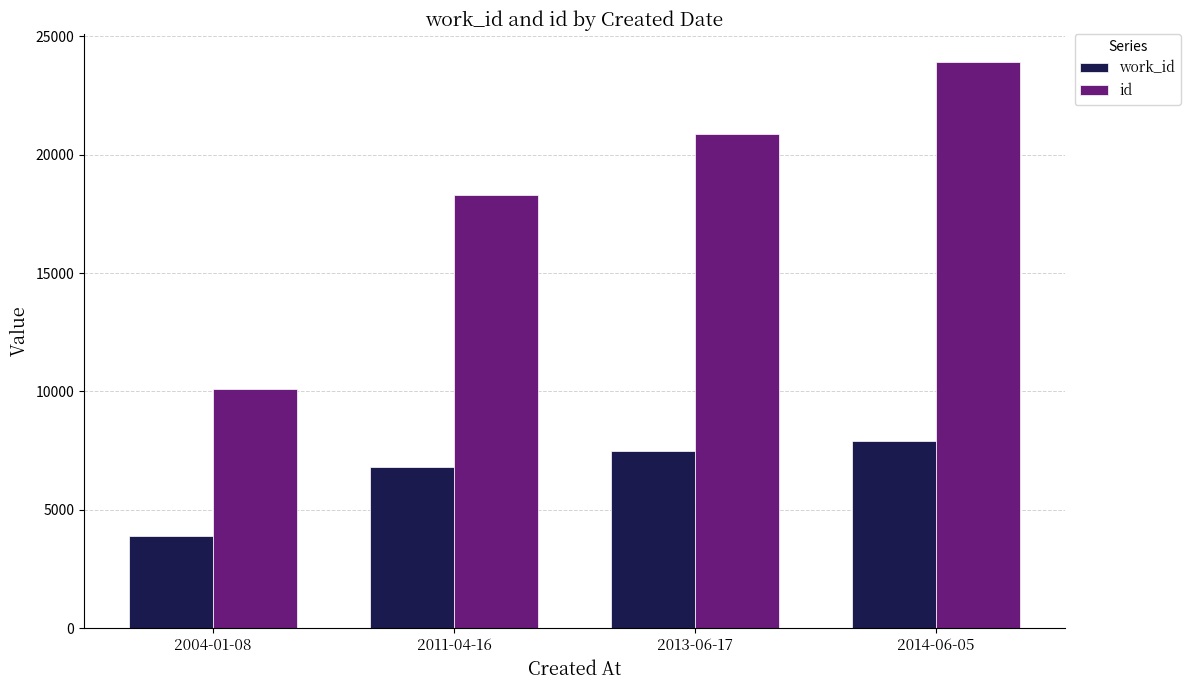

Is it true that work_id equals 3911 at 2004-01-08?

True